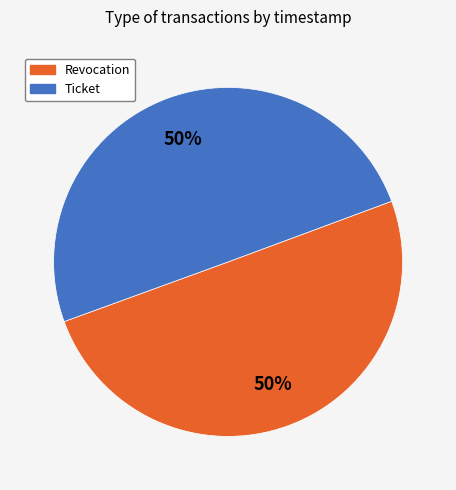

Is the sum of Ticket and Revocation greater than half?

Yes